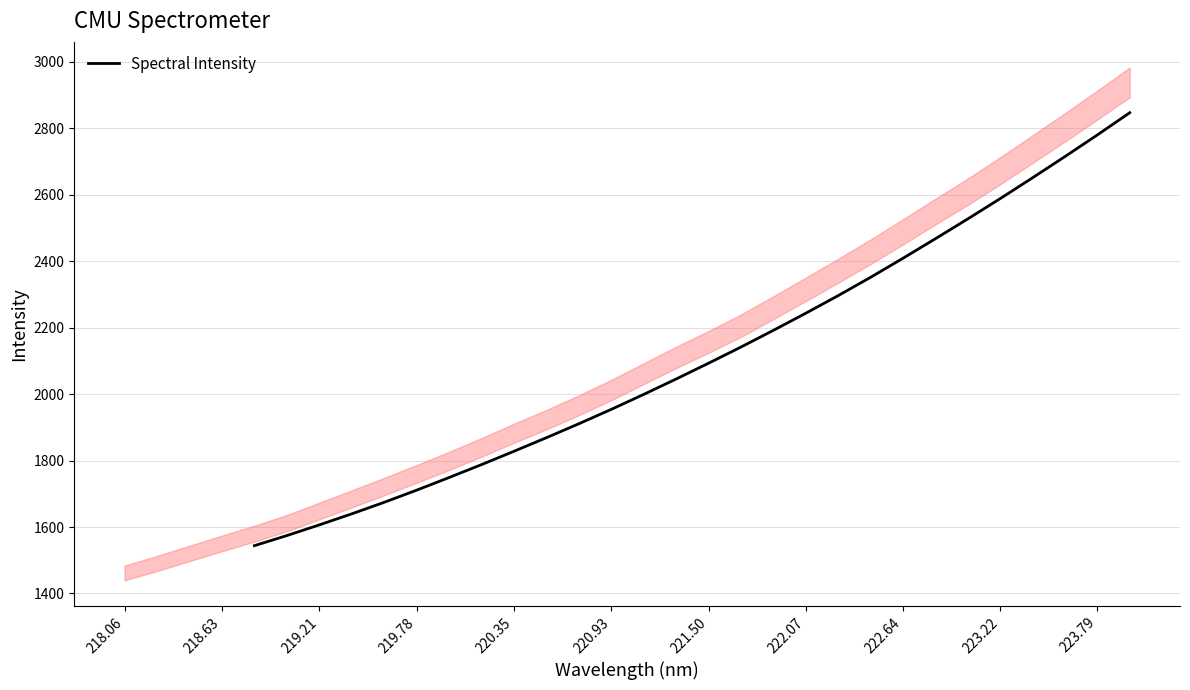

How many lines are shown in the chart?

1